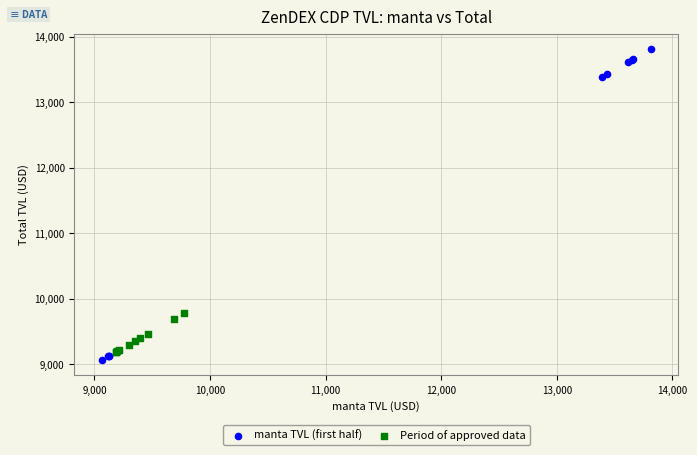

Which series reaches the maximum Y coordinate?

manta TVL (first half)